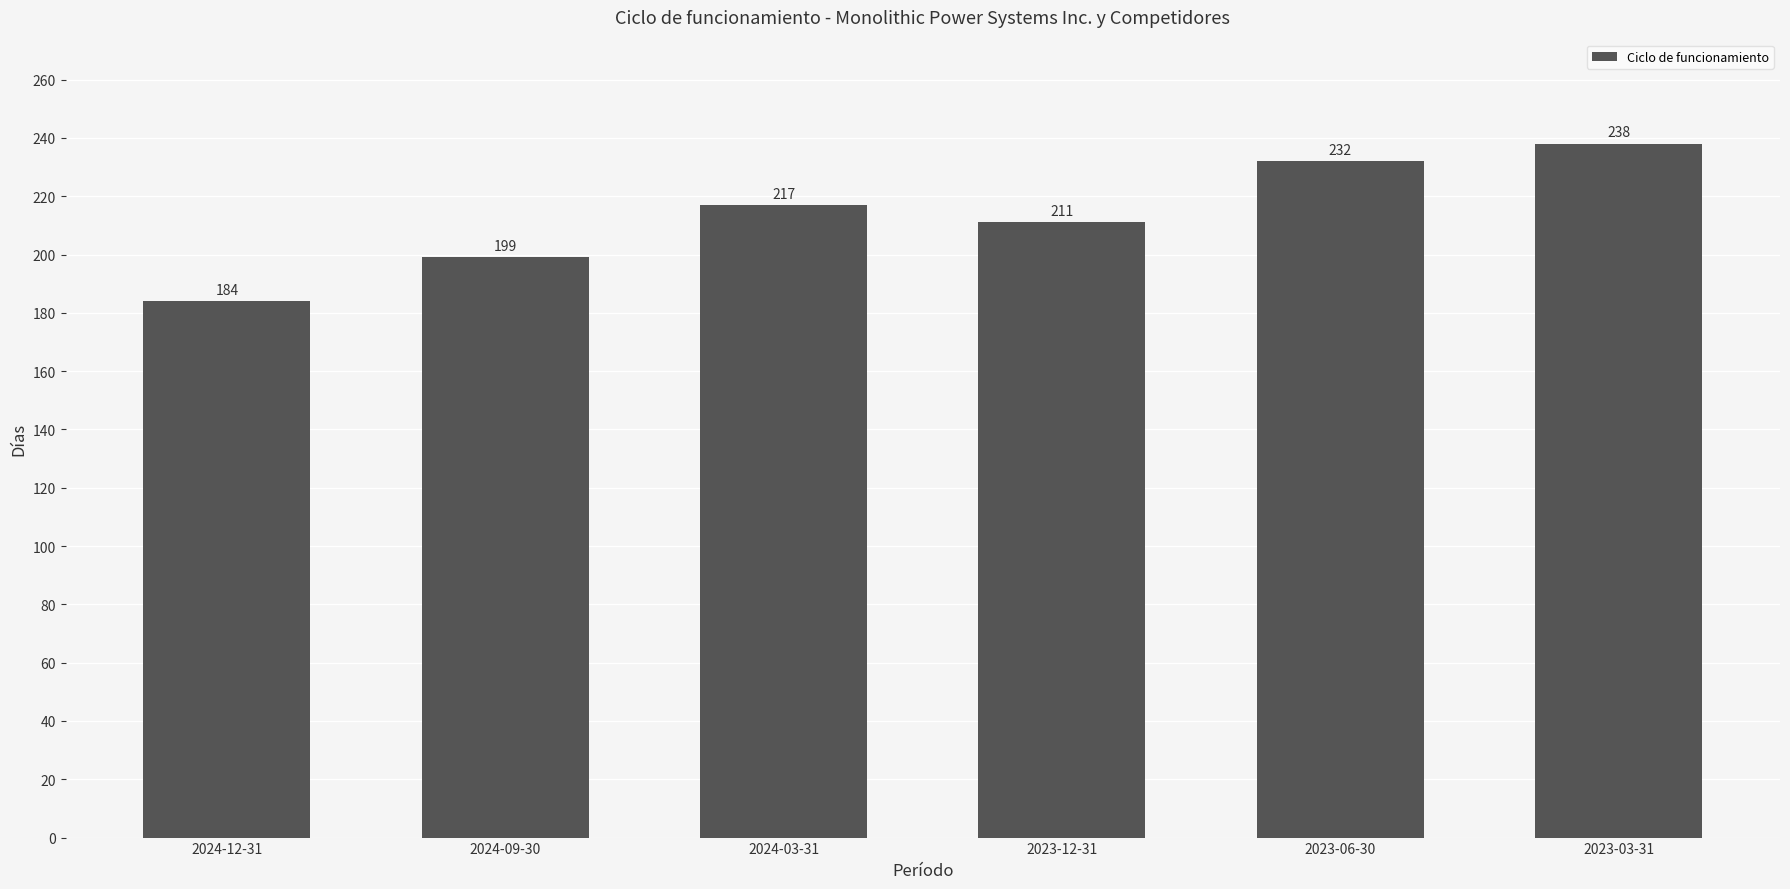

What is the sum of the values at 2023-03-31 and 2024-12-31?

422